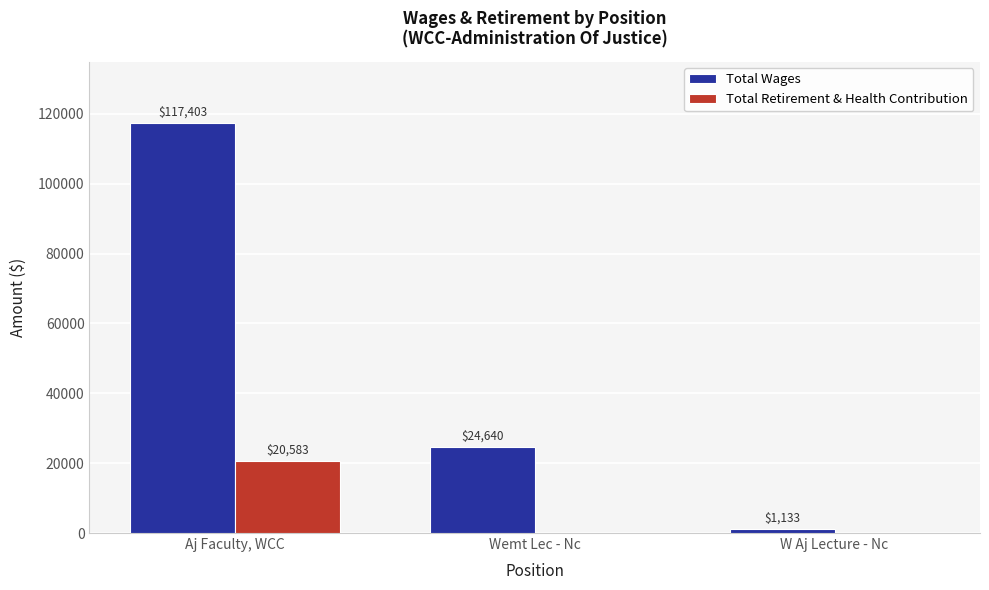

Count the number of categories in the chart.

3